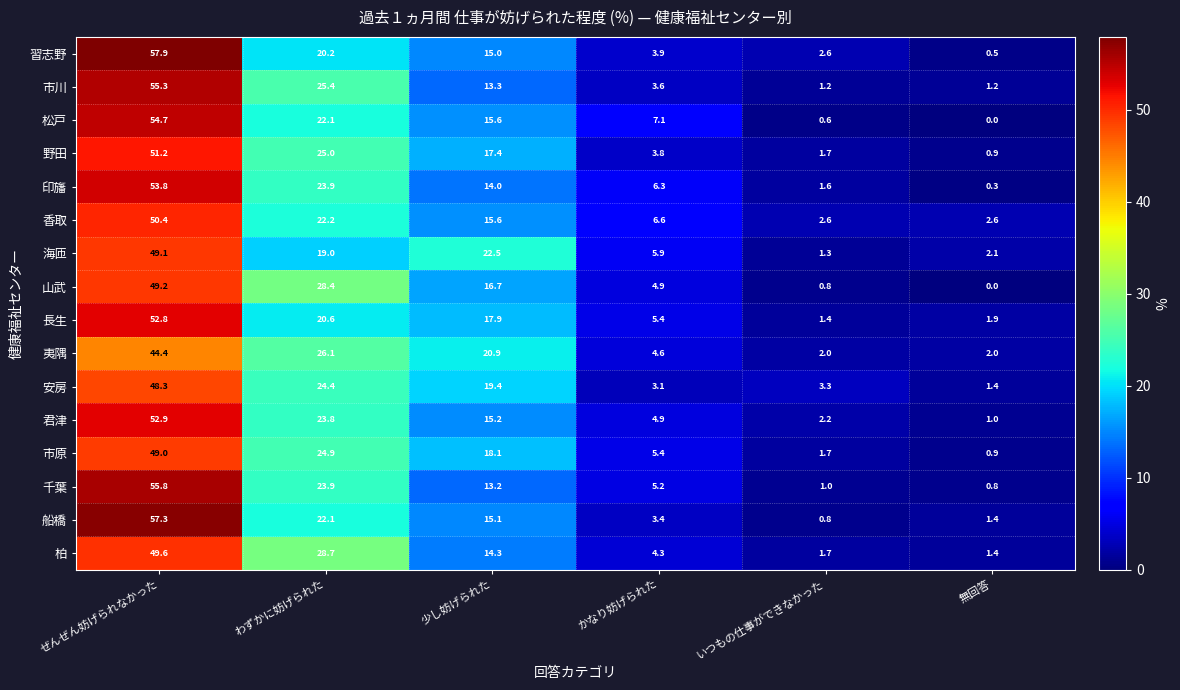

What is the difference between the maximum and second lowest values in the 船橋 series?

55.9